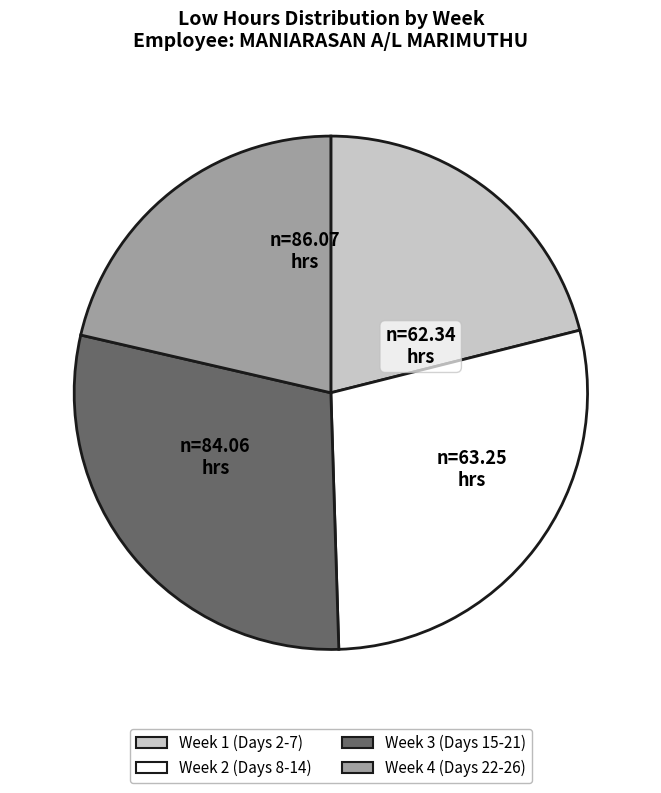

Which slice is the largest?

Day 22